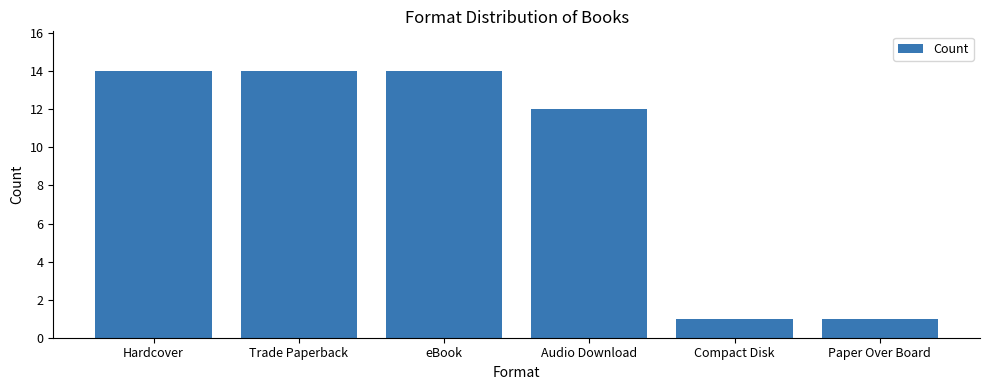

The chart shows a value of 21 at Trade Paperback. True or false?

False